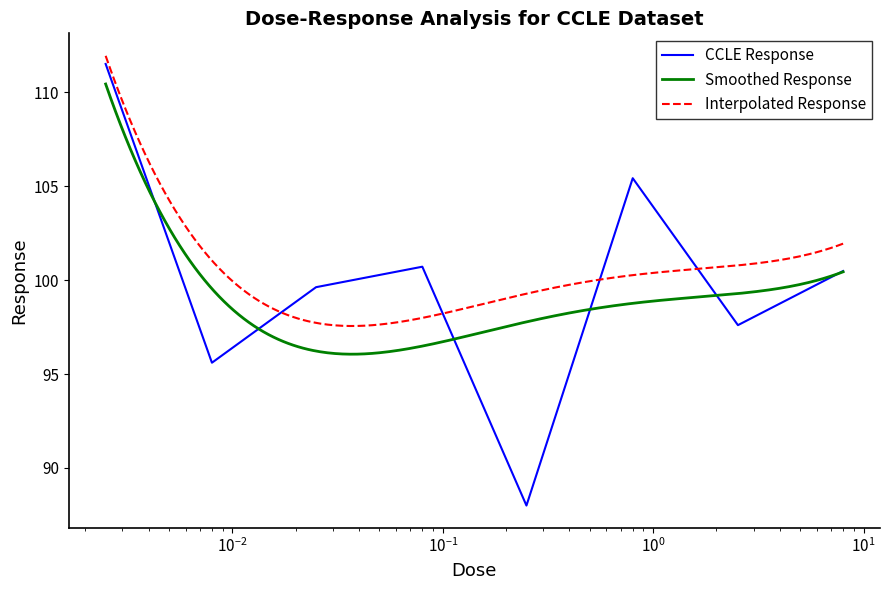

What is the label of the 1st point from the left?

0.0025